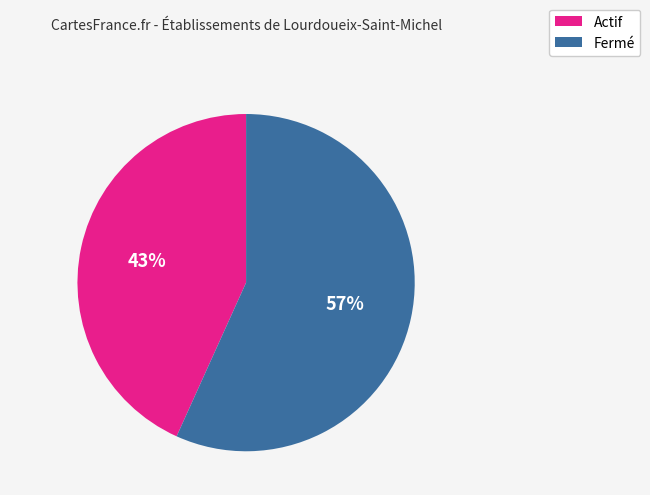

Which has a higher value, Actif or Fermé?

Fermé